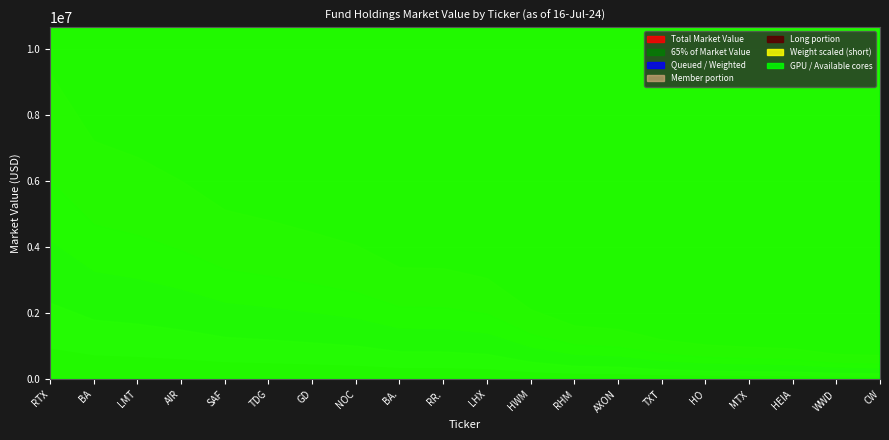

Reading left to right, what are all the values shown in this chart?

9273657.6	7222647.0	6732088.9	6015515.8	5136617.3	4822363.0	4460160.6	4072662.4	3393148.0	3364405.7	3067759.2	2122960.1	1631459.9	1524639.4	1206276.6	1054186.0	985790.1	937655.8	767455.8	734223.3